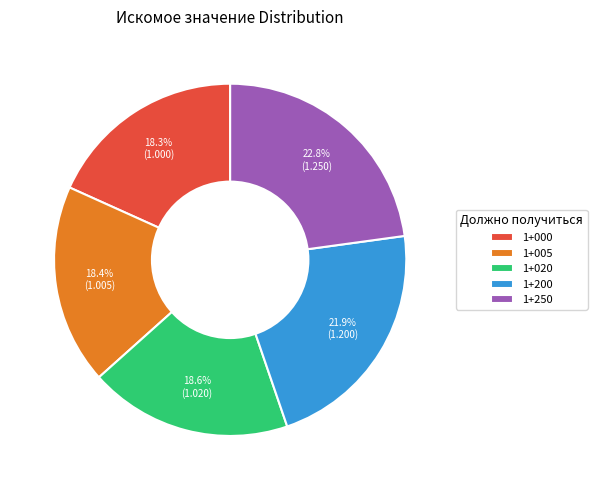

The 1+005 slice represents 12% of the pie. True or false?

False